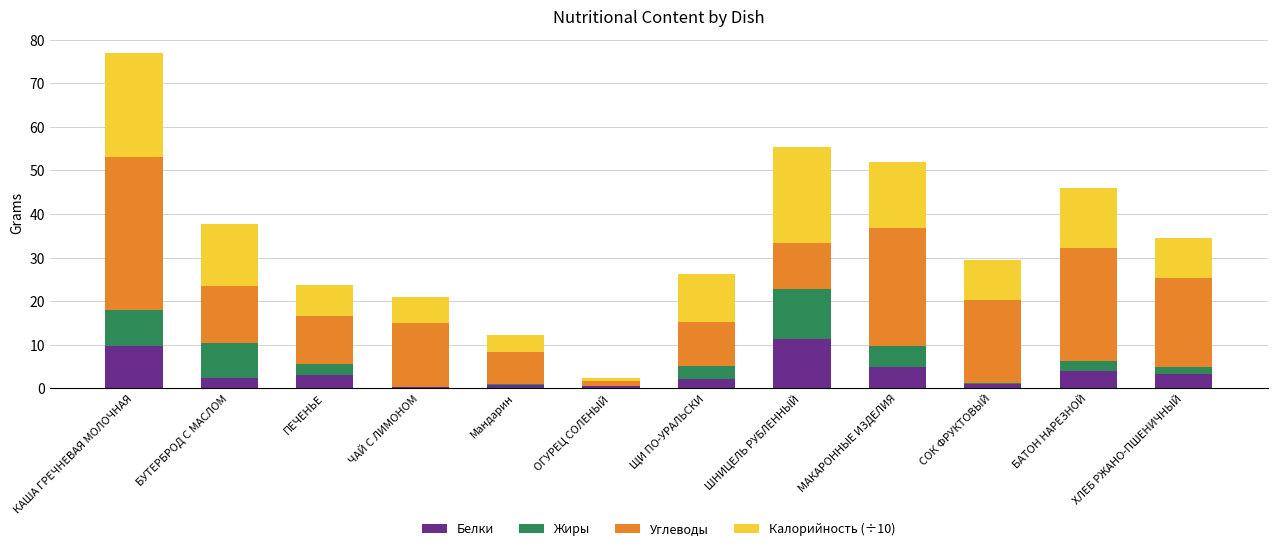

Is it true that Белки equals 4.0 at БАТОН НАРЕЗНОЙ?

True